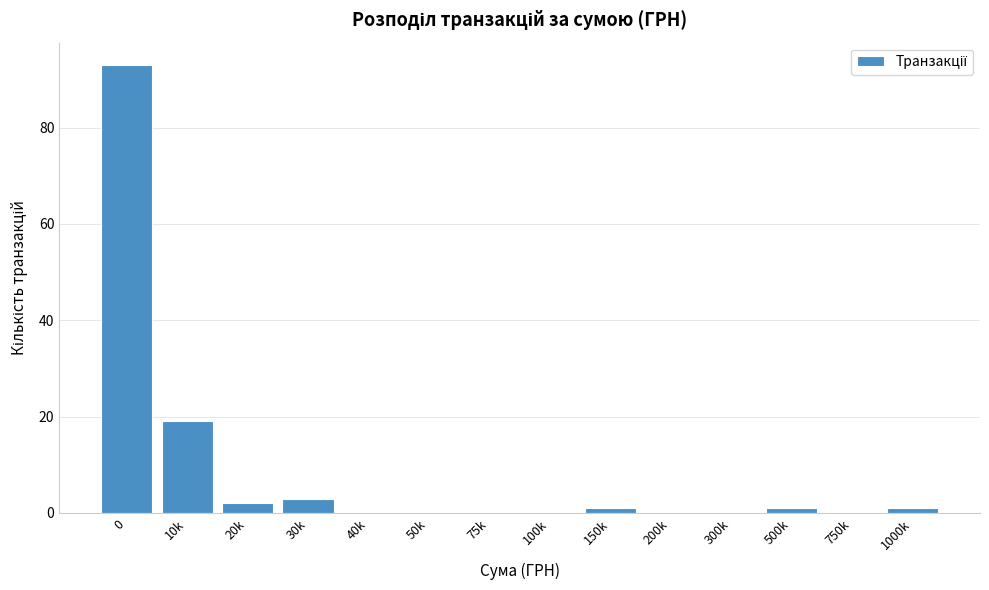

Reading right to left, list all the values displayed in this chart.

1000k=1	750k=0	500k=1	300k=0	200k=0	150k=1	100k=0	75k=0	50k=0	40k=0	30k=3	20k=2	10k=19	0=93